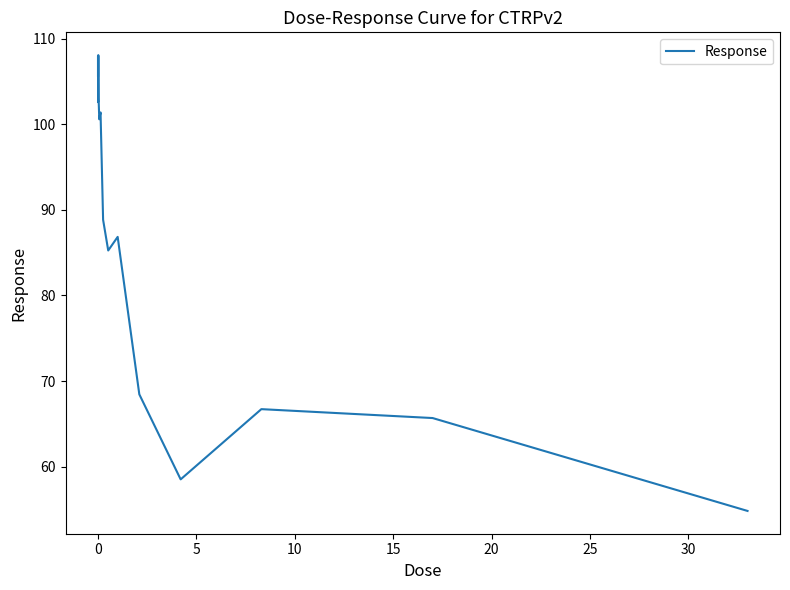

Is this an area chart (filled region under the line)?

No